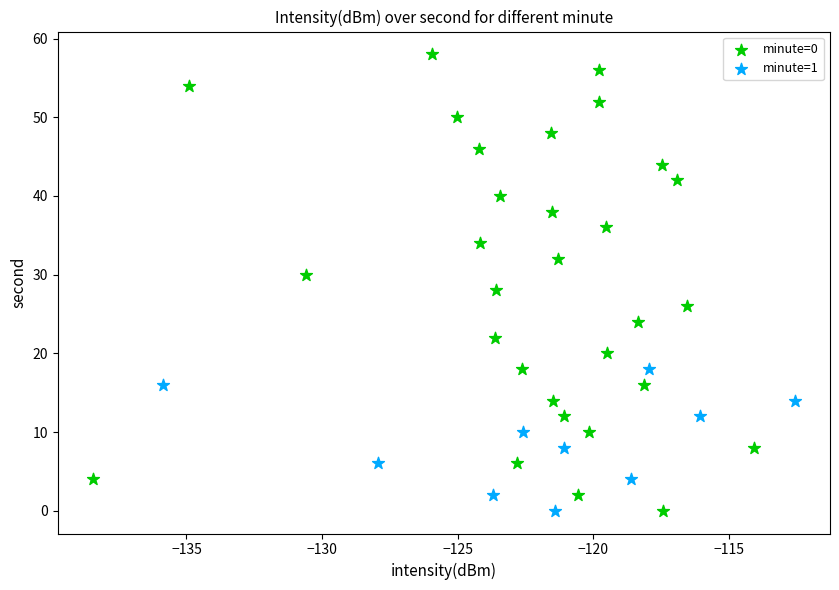

Which series has the widest spread of Y values?

minute=0